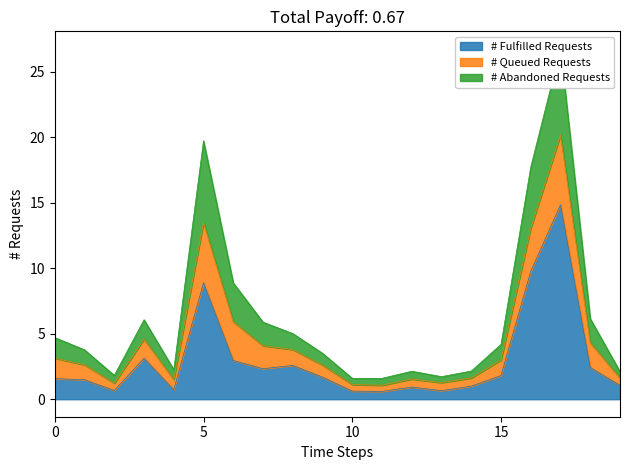

Is it true that # Fulfilled Requests equals 0.5 at 0?

False